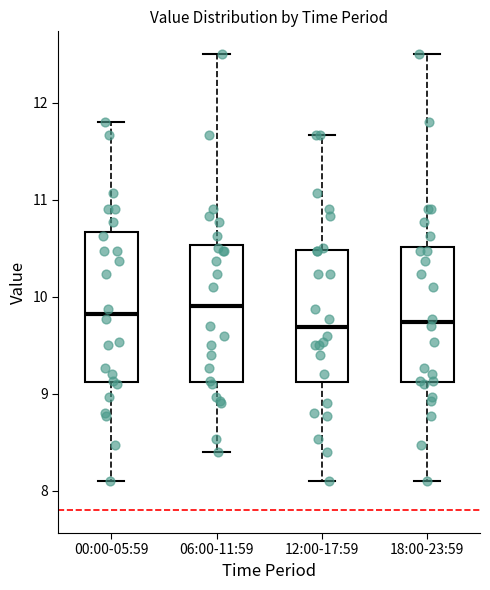

Reading left to right, read every box against the y-axis: the position of its median line, the range the box covers, and the ends of its whiskers. The values are not printed on the chart, so give them approximately, as read against the axis.

00:00-05:59: median 9.8, box 9.1 to 10.7, whiskers 8.1 to 11.8
06:00-11:59: median 9.9, box 9.1 to 10.5, whiskers 8.4 to 12.5
12:00-17:59: median 9.7, box 9.1 to 10.5, whiskers 8.1 to 11.7
18:00-23:59: median 9.7, box 9.1 to 10.5, whiskers 8.1 to 12.5